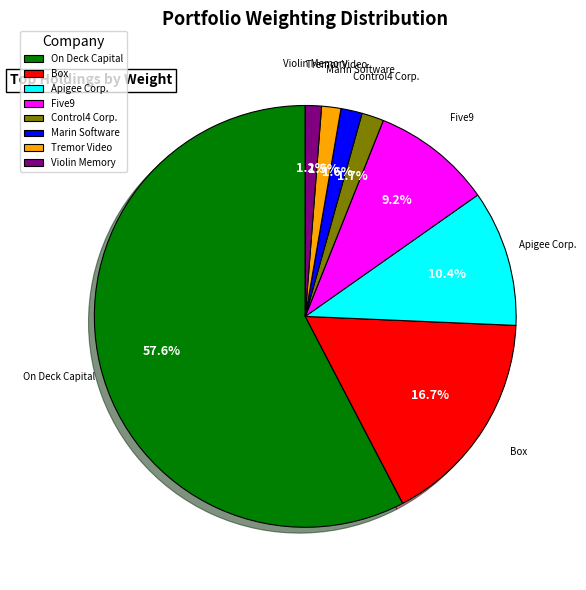

To the nearest percent, what percentage of the pie is Apigee Corp.?

10%